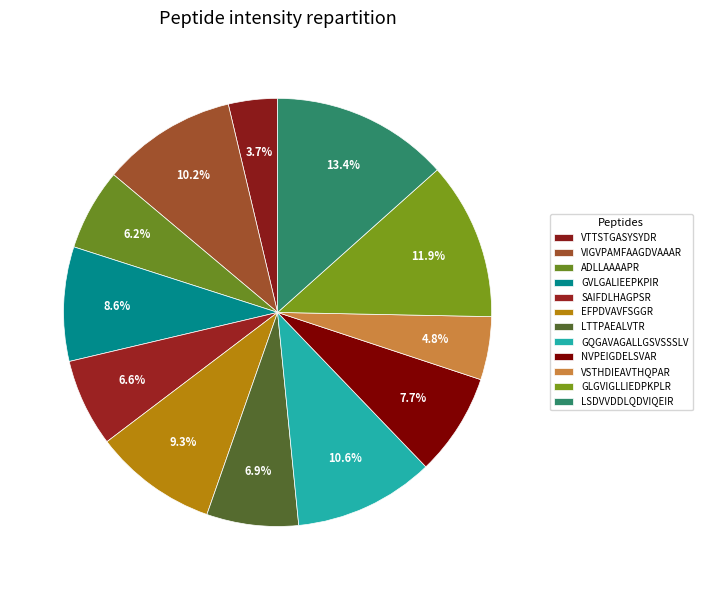

Rank the categories by value from lowest to highest.

VTTSTGASYSYDR, VSTHDIEAVTHQPAR, ADLLAAAAPR, SAIFDLHAGPSR, LTTPAEALVTR, NVPEIGDELSVAR, GVLGALIEEPKPIR, EFPDVAVFSGGR, VIGVPAMFAAGDVAAAR, GQGAVAGALLGSVSSSLVR, GLGVIGLLIEDPKPLR, LSDVVDDLQDVIQEIR